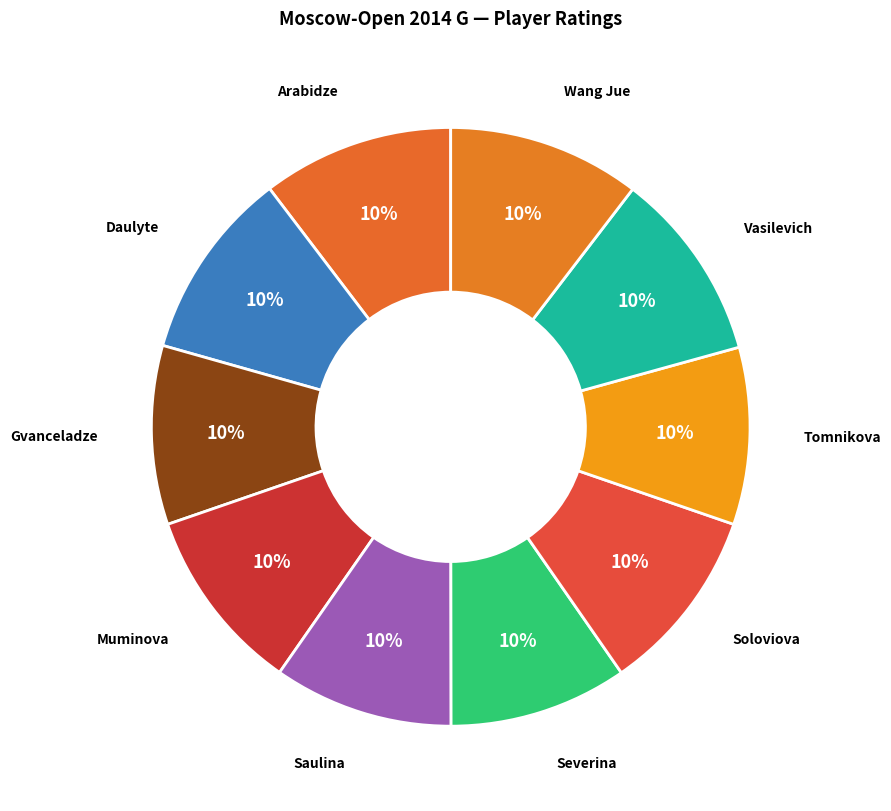

To the nearest percent, what is the average slice percentage?

10%